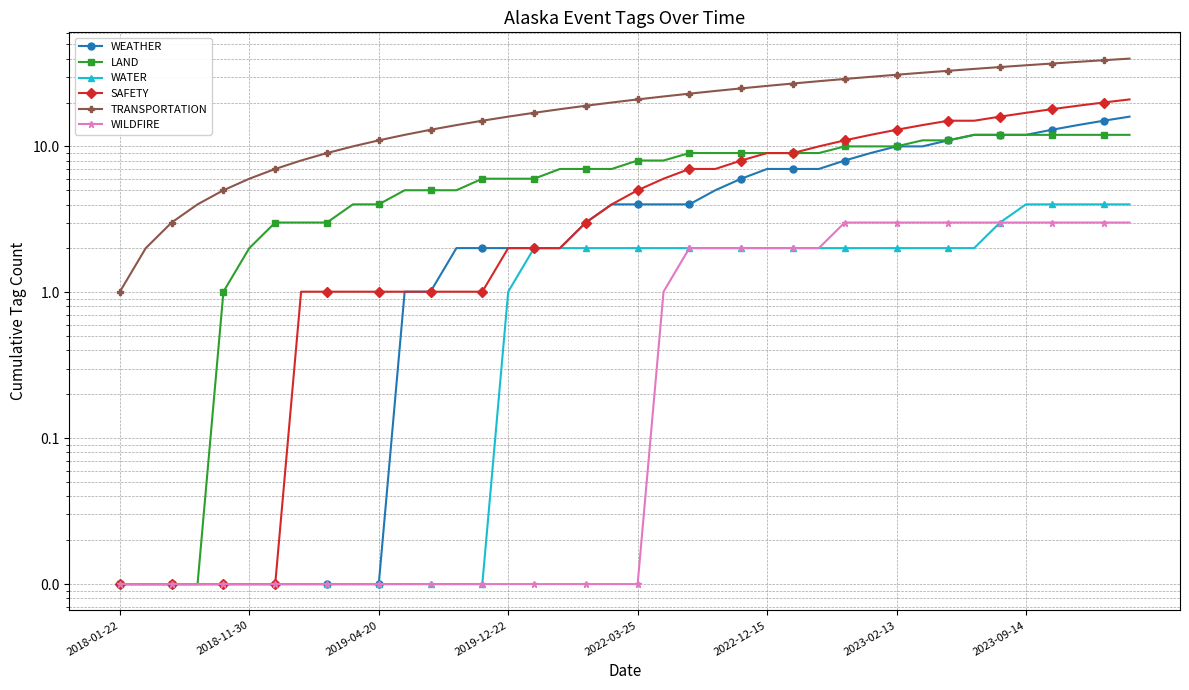

At which category does the chart reach its minimum across all series?

2018-01-22